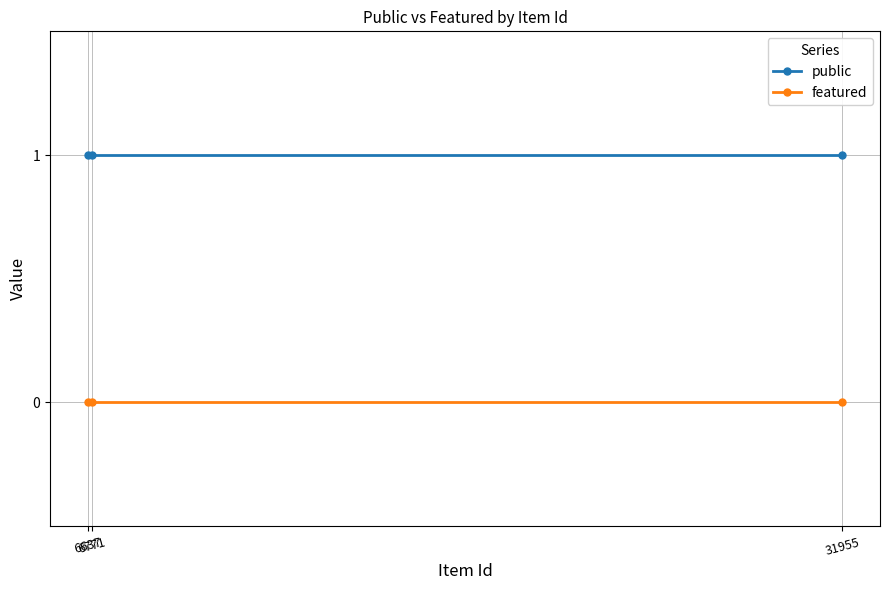

At 6637, list the series in order from smallest to largest.

featured, public